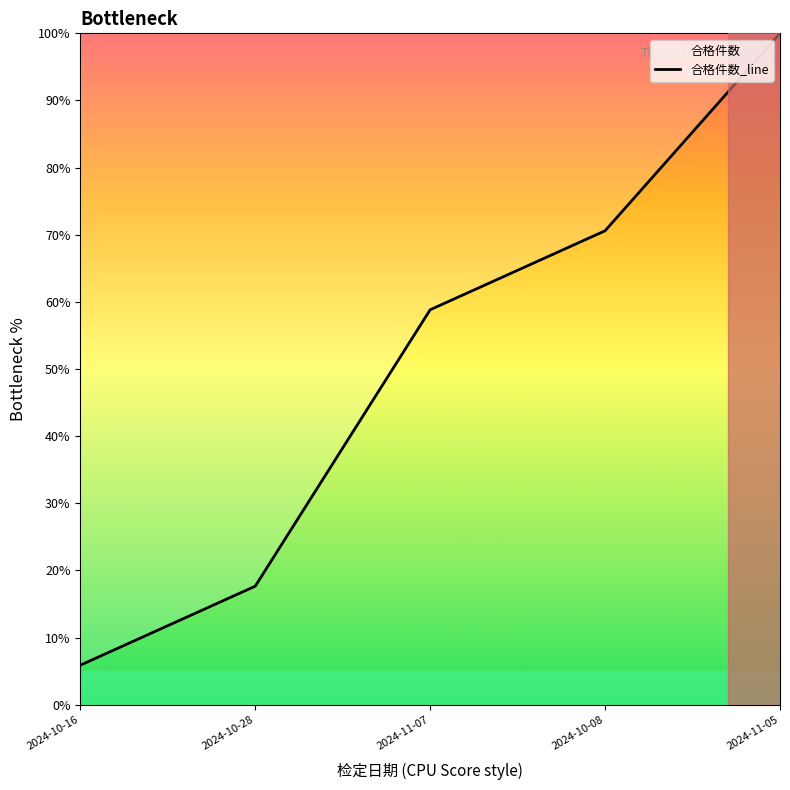

List the labels in order of value, smallest first.

2024-10-16, 2024-10-28, 2024-11-07, 2024-10-08, 2024-11-05